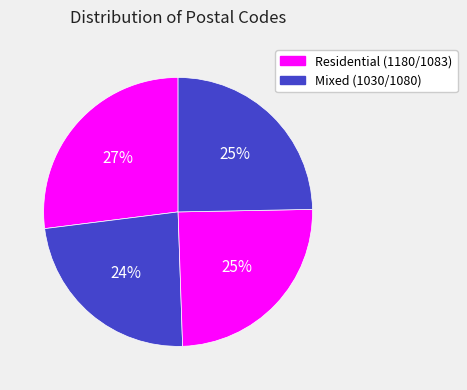

To the nearest percent, what is the difference between the largest and smallest slice percentages?

3%